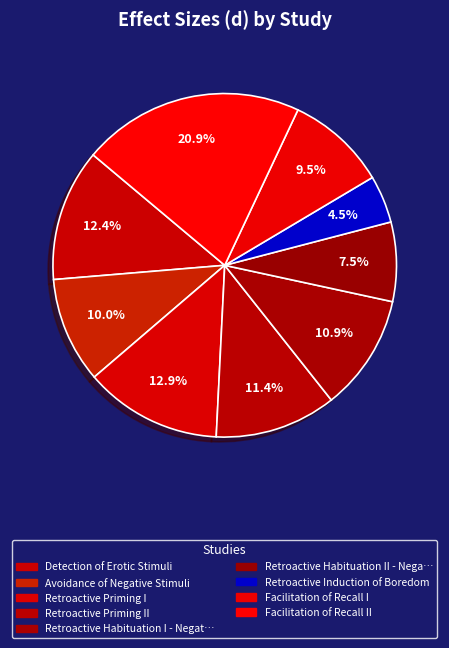

How many slices are in this pie chart?

9